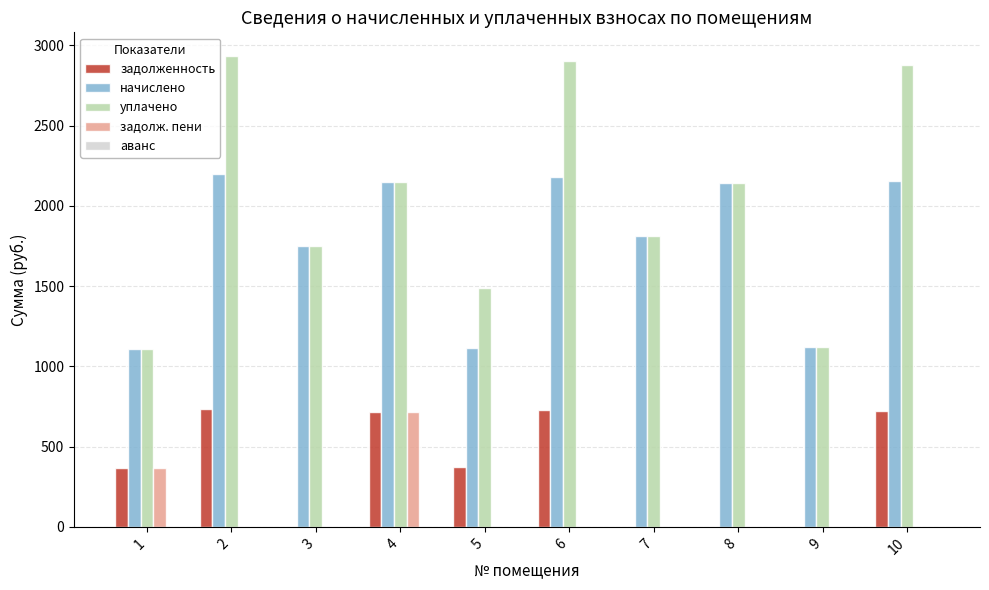

Which series has the largest total across all categories?

уплачено